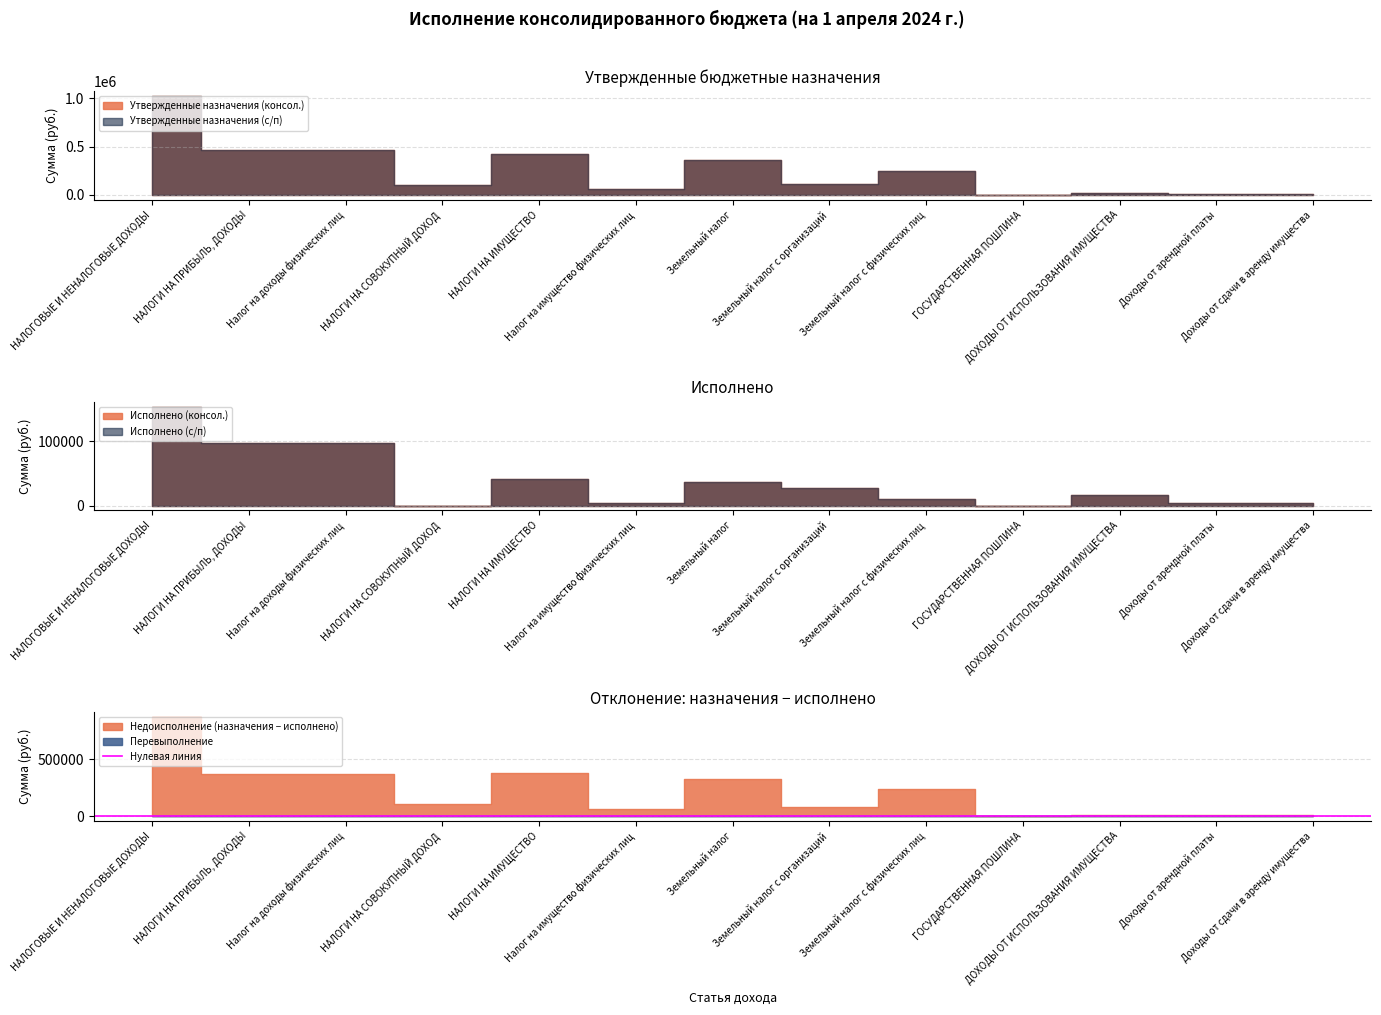

The value of Исполнено (с/п) at НАЛОГИ НА ПРИБЫЛЬ, ДОХОДЫ is 134900.0. True or false?

False